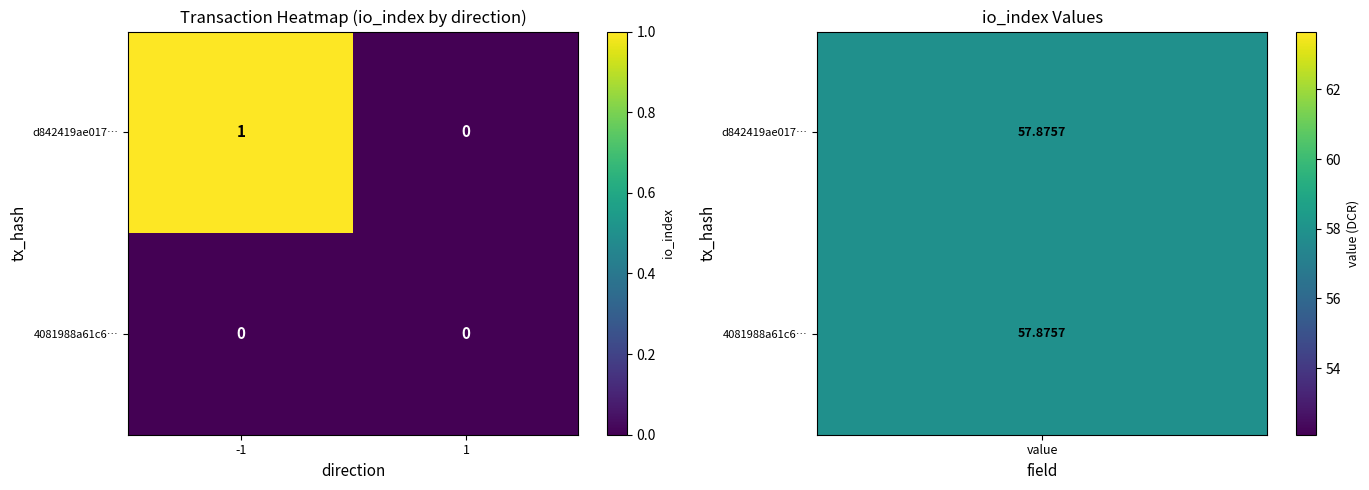

Reading right to left, extract all data points from this chart.

d842419ae017…: 0	1
4081988a61c6…: 0	0